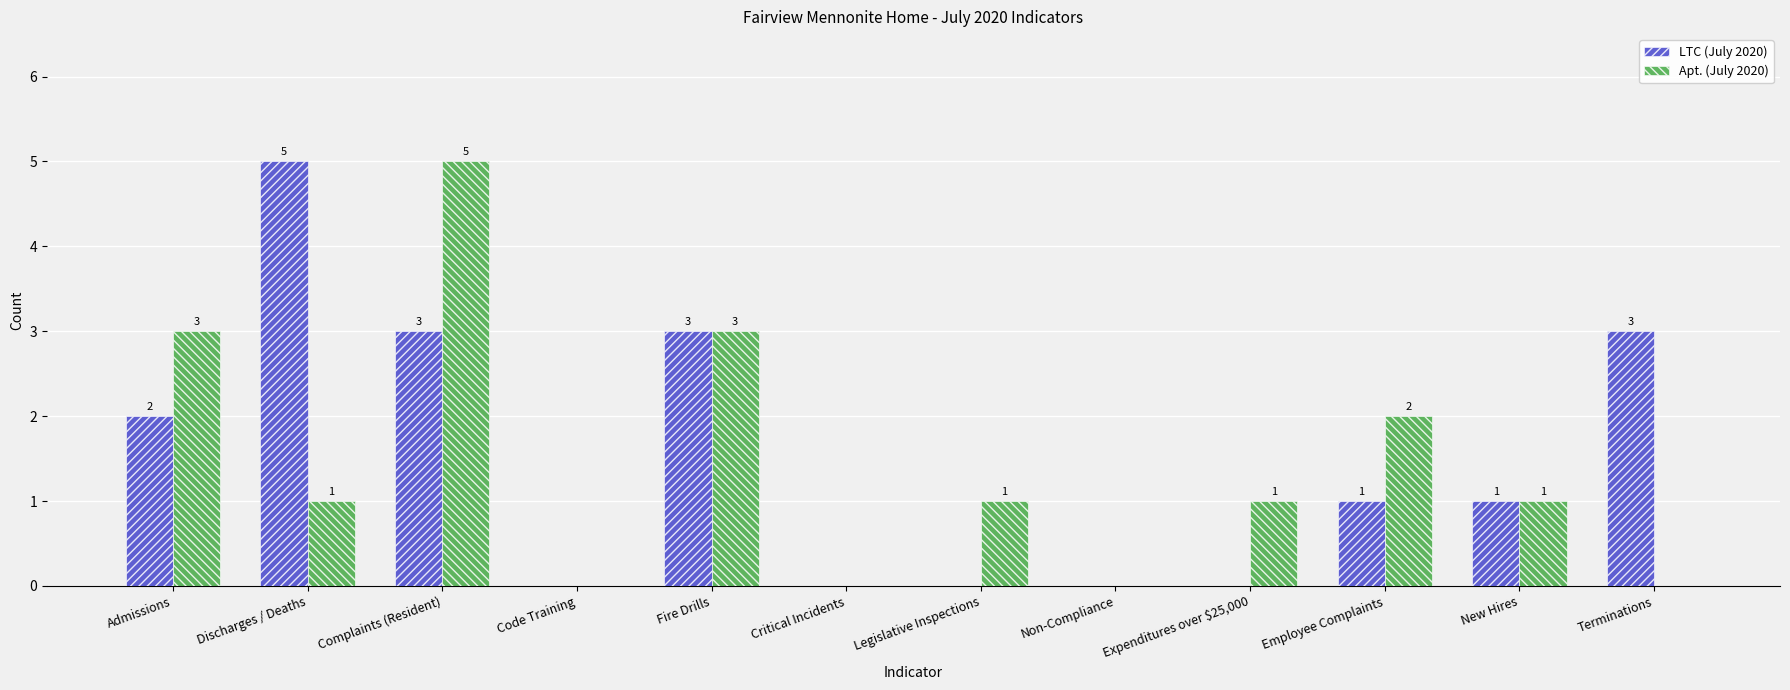

What is the sum of all Apt. (July 2020) values?

17